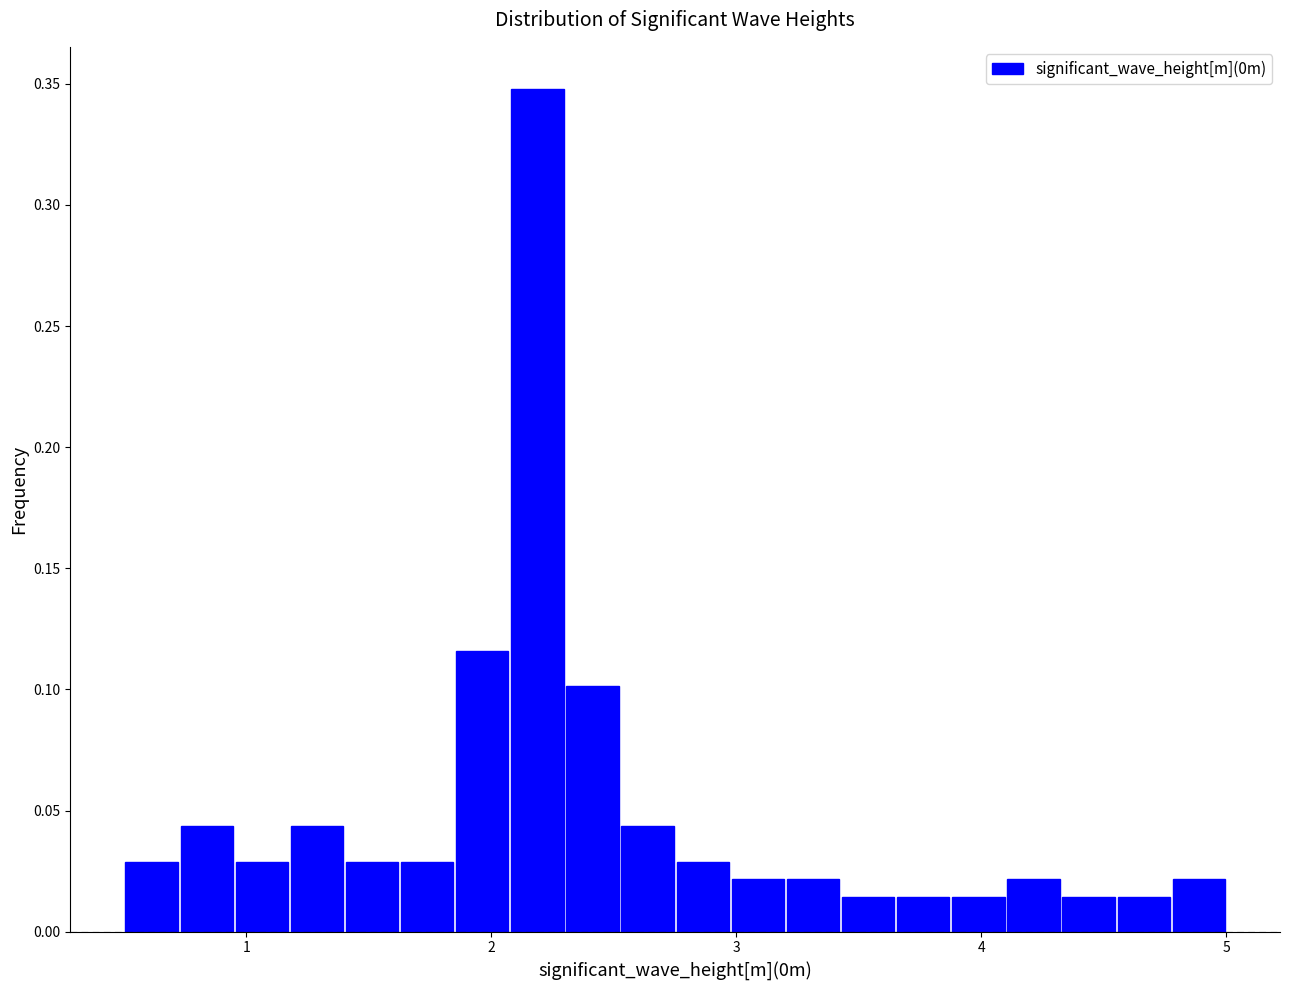

Read against the x-axis, roughly where is the centre of the tallest bar?

2.2